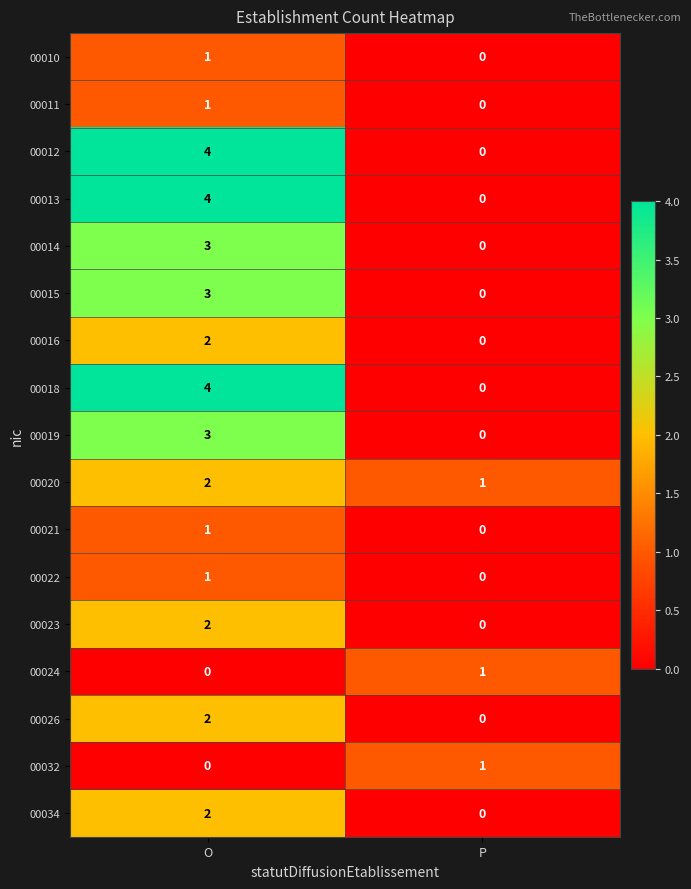

What is the difference between the maximum and minimum values in the 00014 series?

3